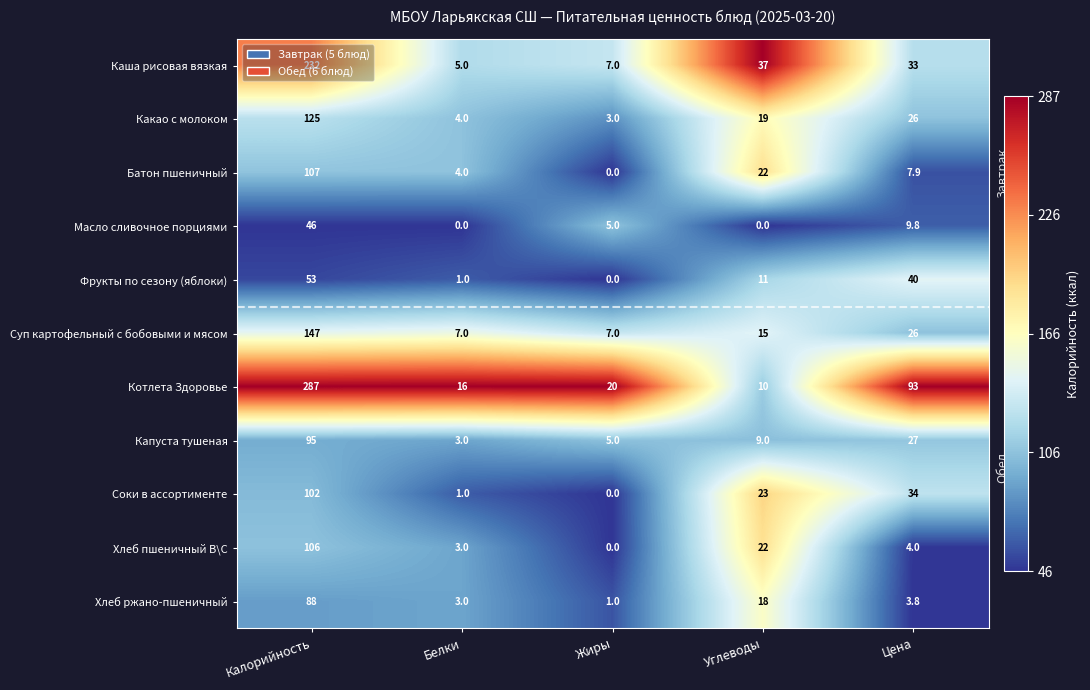

Between Калорийность and Жиры, which series saw the biggest shift?

Котлета Здоровье